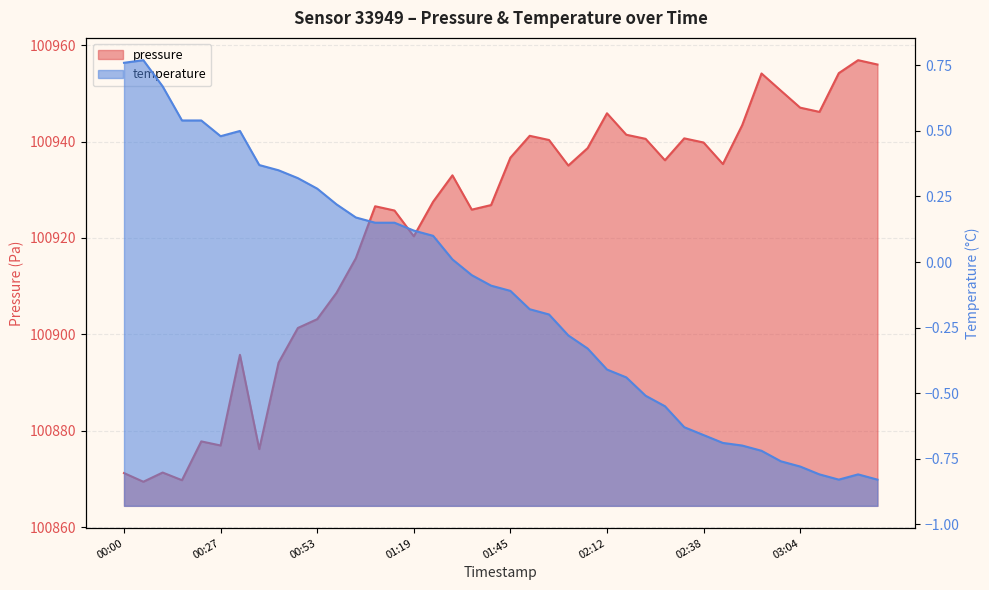

Reading left to right, extract all data points from this chart.

pressure: 00:00=100871.2	00:06=100869.4	00:11=100871.3	00:16=100869.8	00:21=100877.8	00:27=100876.9	00:32=100895.8	00:37=100876.2	00:42=100894.1	00:48=100901.3	00:53=100903.2	00:58=100908.6	01:03=100915.8	01:09=100926.6	01:14=100925.7	01:19=100920.4	01:24=100927.5	01:30=100933.0	01:35=100925.9	01:40=100926.8	01:45=100936.7	01:51=100941.2	01:56=100940.3	02:01=100935.0	02:06=100938.6	02:12=100945.9	02:17=100941.4	02:22=100940.6	02:27=100936.1	02:33=100940.7	02:38=100939.8	02:43=100935.3	02:48=100943.4	02:54=100954.1	02:59=100950.6	03:04=100947.0	03:09=100946.2	03:15=100954.2	03:20=100956.9	03:25=100956.0
temperature: 00:00=0.8	00:06=0.8	00:11=0.7	00:16=0.5	00:21=0.5	00:27=0.5	00:32=0.5	00:37=0.4	00:42=0.3	00:48=0.3	00:53=0.3	00:58=0.2	01:03=0.2	01:09=0.1	01:14=0.1	01:19=0.1	01:24=0.1	01:30=0.0	01:35=-0.1	01:40=-0.1	01:45=-0.1	01:51=-0.2	01:56=-0.2	02:01=-0.3	02:06=-0.3	02:12=-0.4	02:17=-0.4	02:22=-0.5	02:27=-0.6	02:33=-0.6	02:38=-0.7	02:43=-0.7	02:48=-0.7	02:54=-0.7	02:59=-0.8	03:04=-0.8	03:09=-0.8	03:15=-0.8	03:20=-0.8	03:25=-0.8